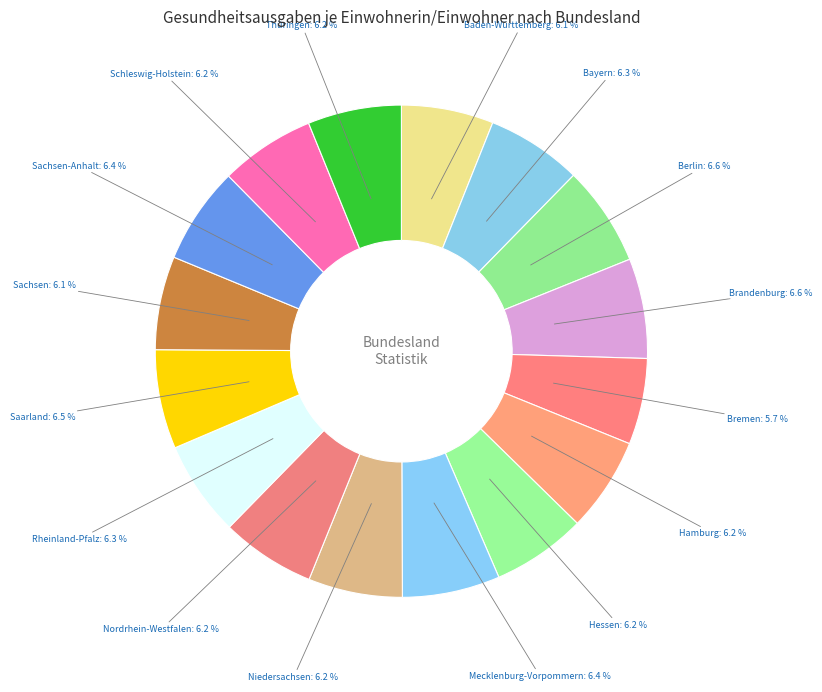

The Niedersachsen slice represents 16% of the pie. True or false?

False